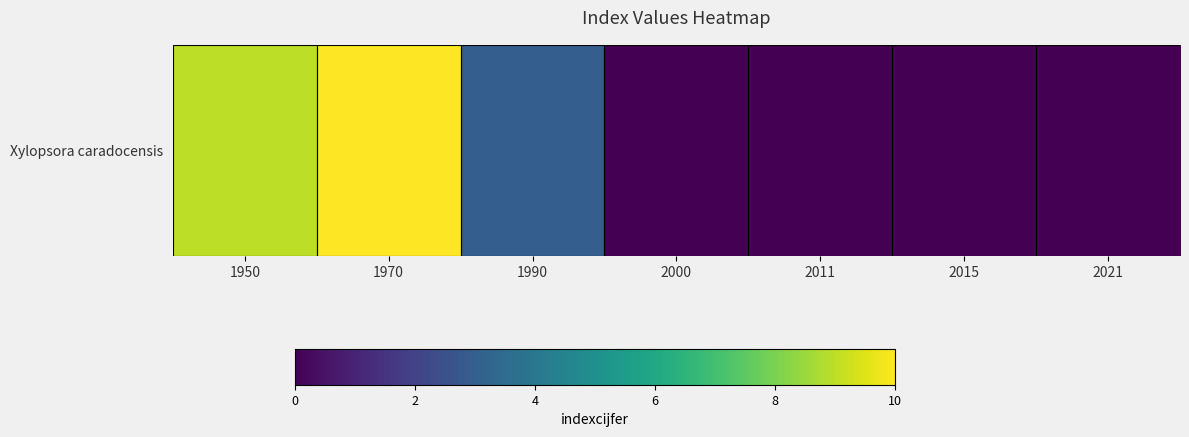

Reading left to right, list all the values displayed in this chart.

1950=9	1970=10	1990=3	2000=0	2011=0	2015=0	2021=0